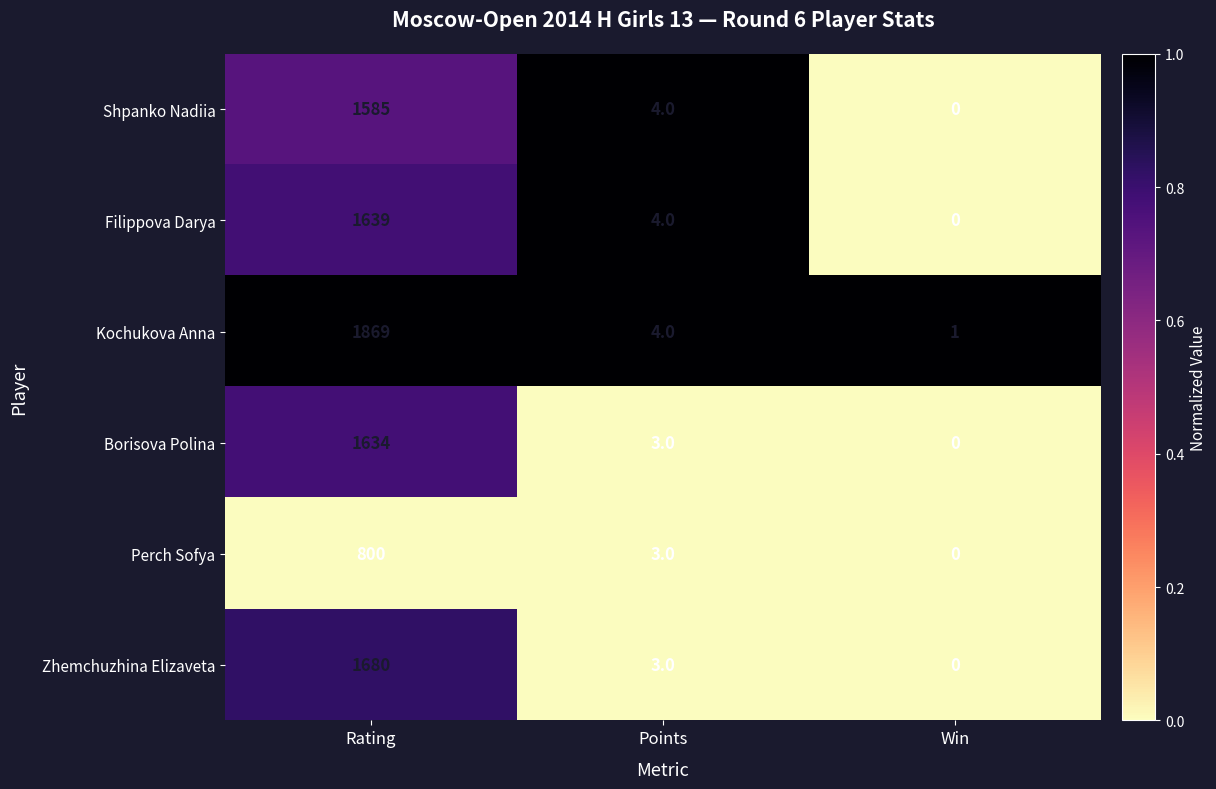

Which series changed the most between Rating and Win?

Kochukova Anna